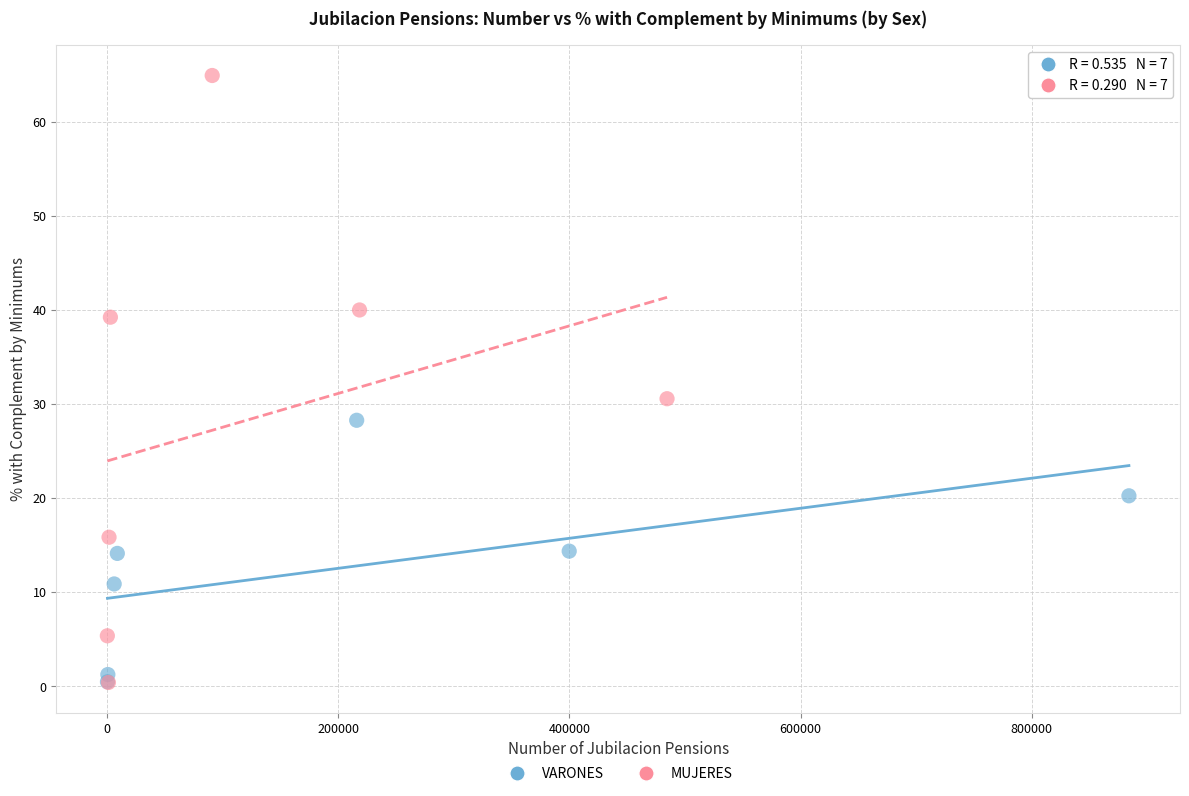

Which series reaches the maximum Y coordinate?

MUJERES